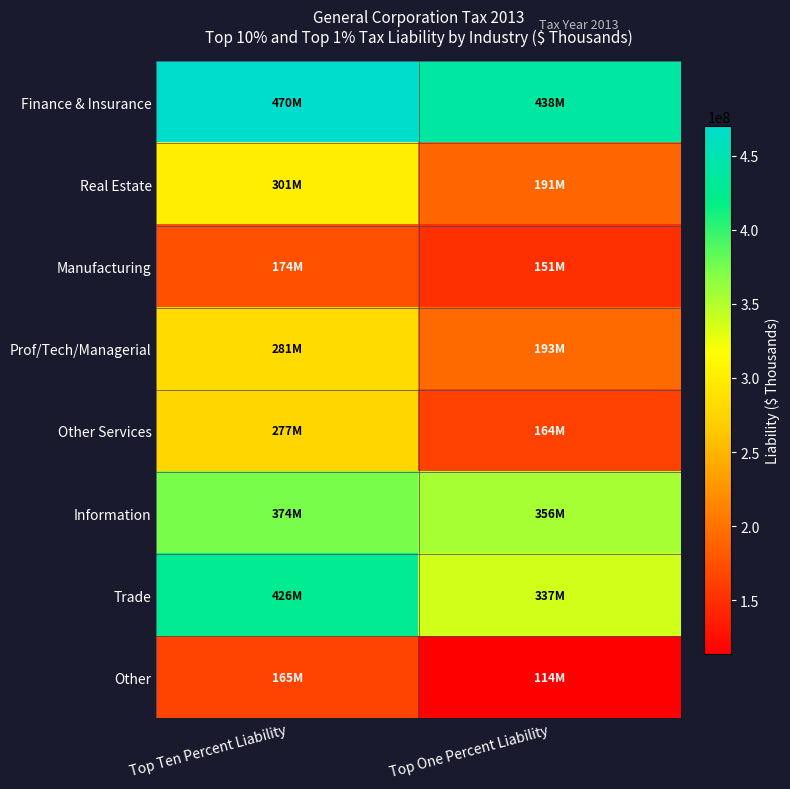

Which category has the lowest value across all series?

Top One Percent Liability